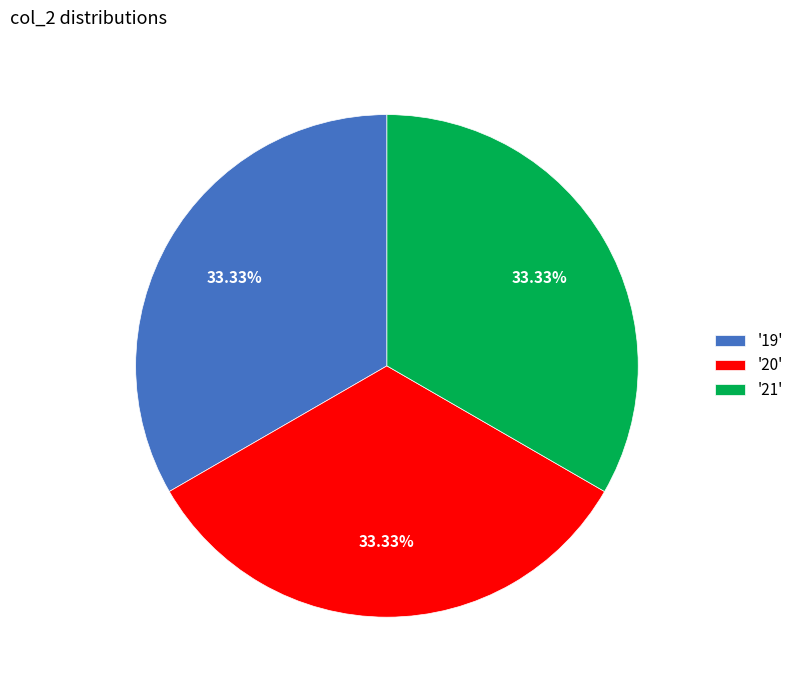

Does '19' represent more than half of the total?

No